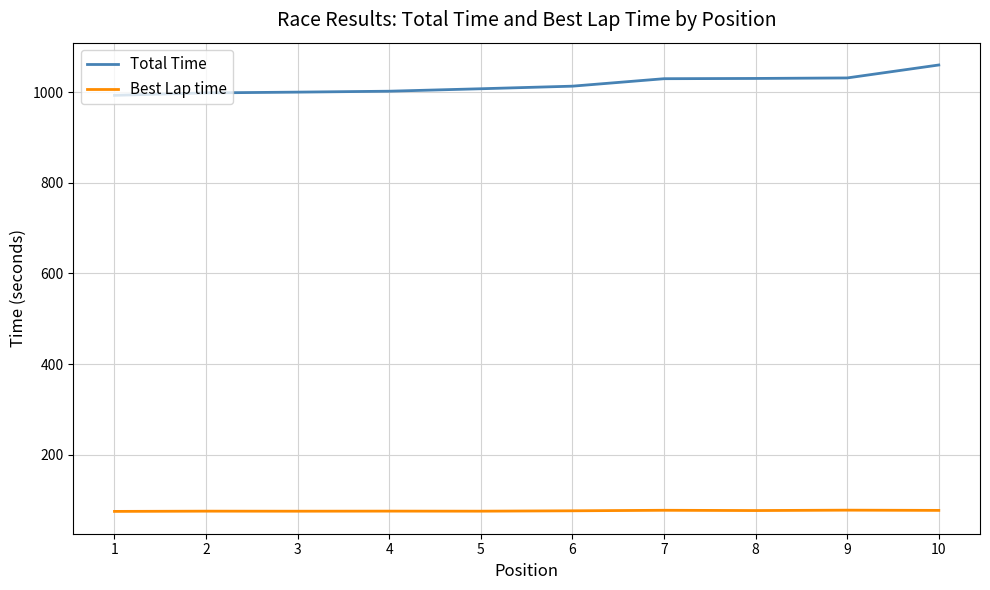

Rank the series at 8 from highest to lowest value.

Total Time, Best Lap time